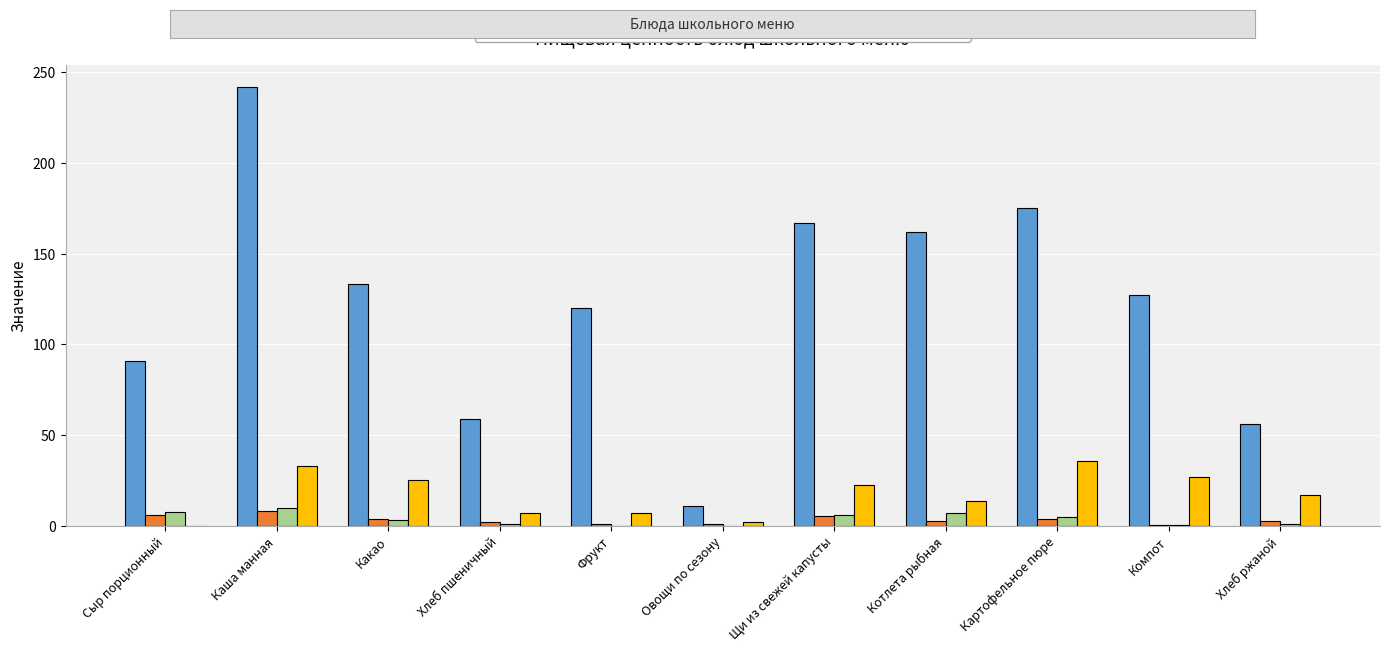

The Углеводы series shows 20.3 at Картофельное пюре. True or false?

False